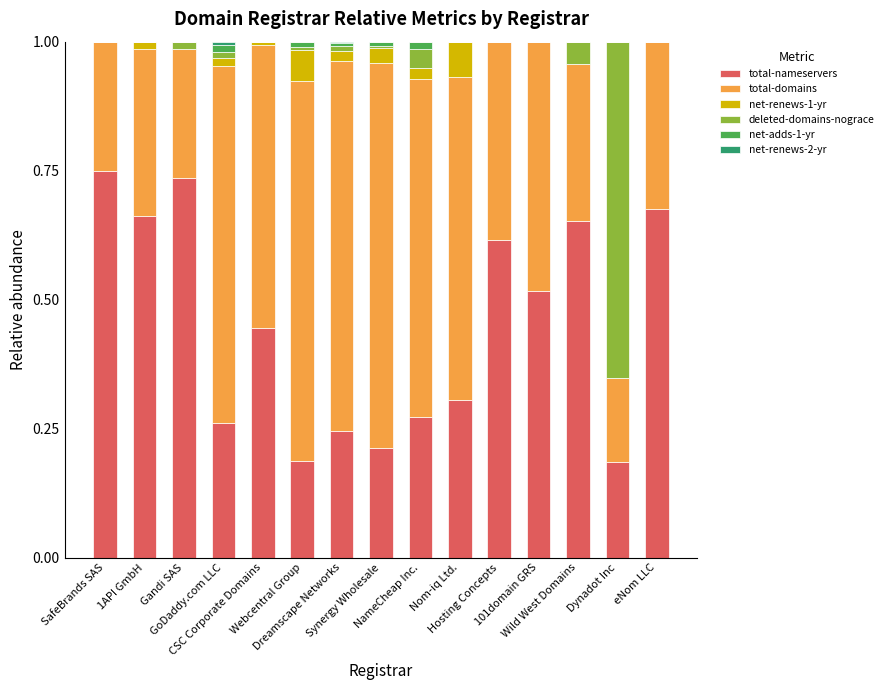

What is the sum of all total-nameservers values?

6.7